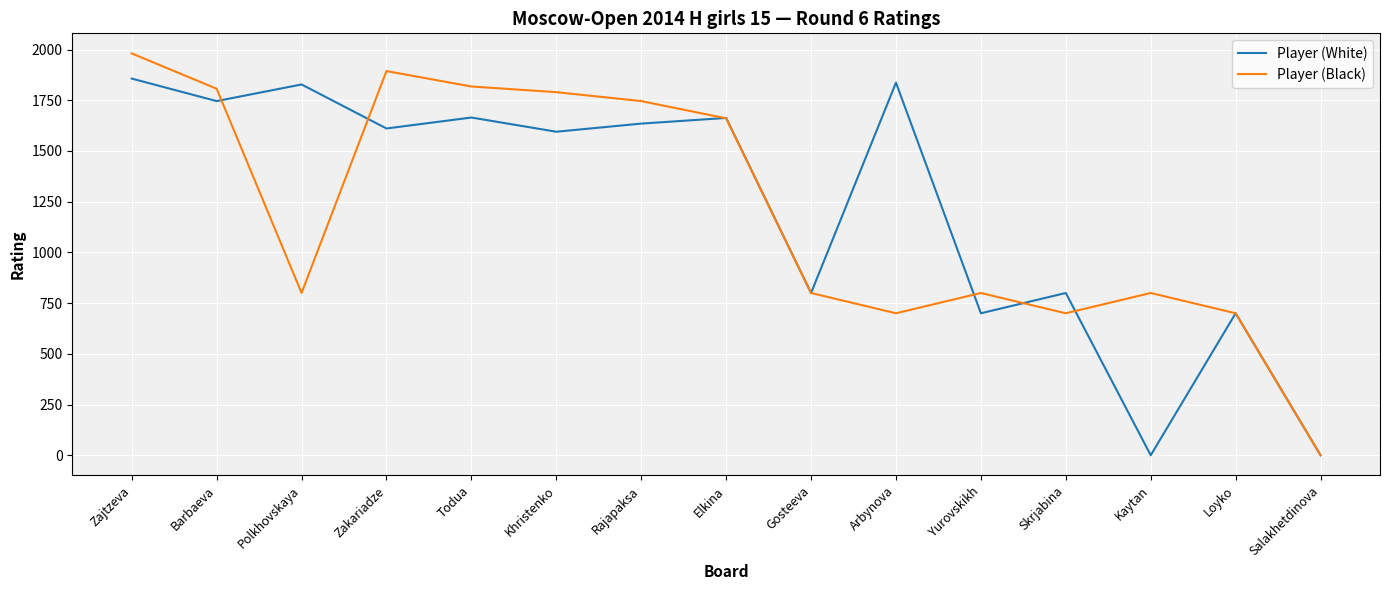

At how many categories does at least one series exceed 1064?

9